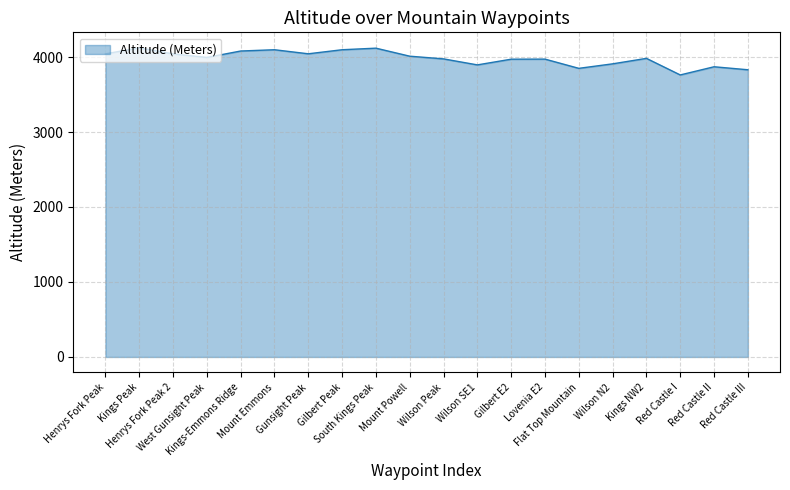

Is it true that the value at Lovenia E2 is 6664?

False